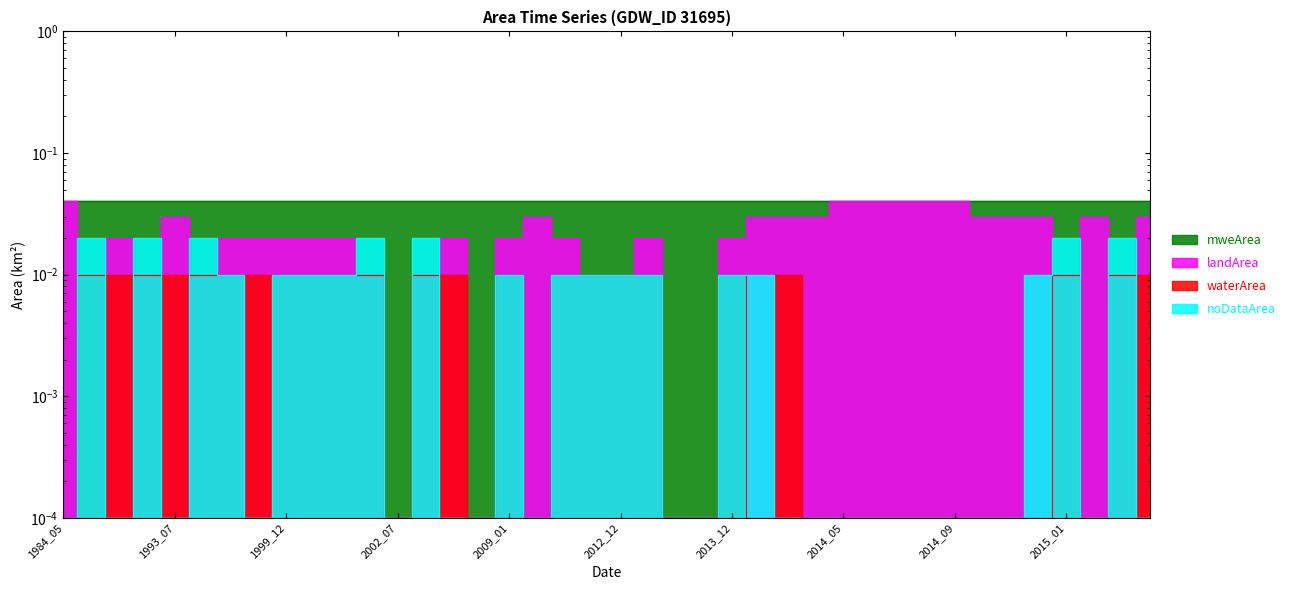

Rank the categories by landArea value from lowest to highest.

1984_12, 2002_07, 2007_07, 2013_06, 2013_10, 1993_01, 1993_12, 2002_01, 2002_12, 2012_01, 2012_12, 2015_01, 2015_12, 1988_08, 1999_01, 1999_09, 1999_12, 2000_01, 2000_12, 2003_08, 2009_01, 2009_12, 2013_01, 2013_12, 1993_07, 2009_05, 2014_01, 2014_02, 2014_04, 2014_10, 2014_11, 2014_12, 2015_02, 2017_11, 1984_05, 2014_05, 2014_06, 2014_07, 2014_08, 2014_09